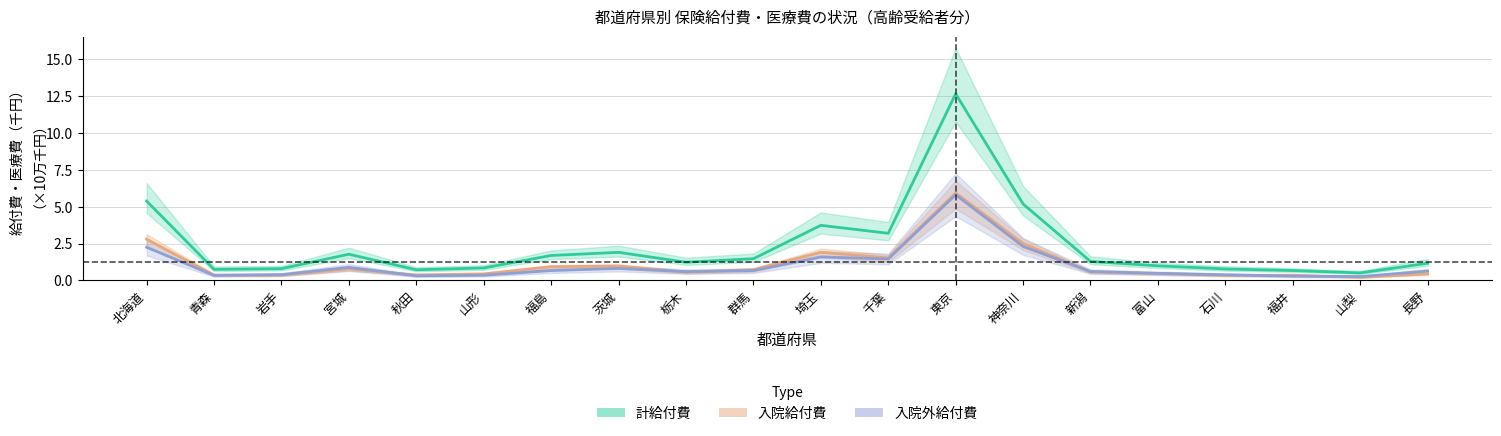

At how many categories does at least one series exceed 6?

1